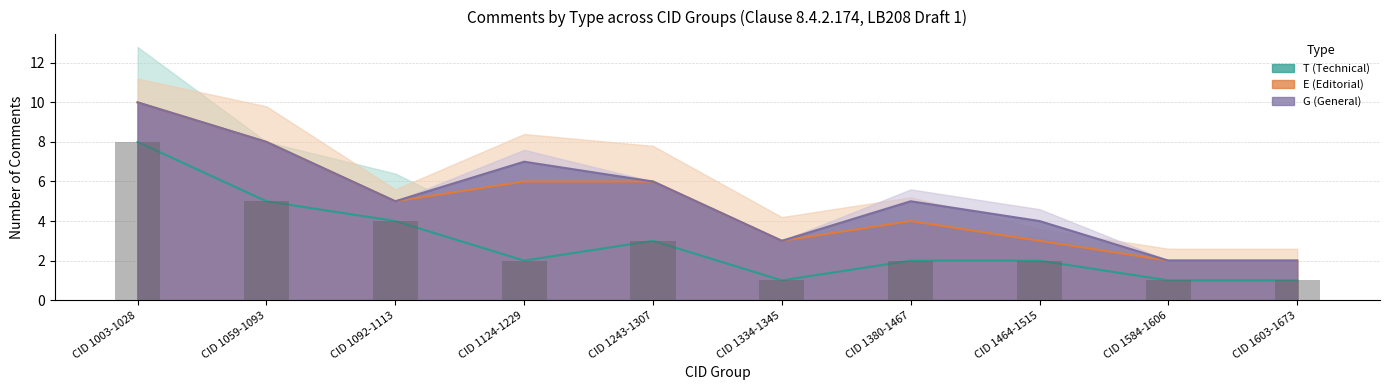

Reading left to right, what are all the values shown in this chart?

T (Technical): CID 1003-1028=8	CID 1059-1093=5	CID 1092-1113=4	CID 1124-1229=2	CID 1243-1307=3	CID 1334-1345=1	CID 1380-1467=2	CID 1464-1515=2	CID 1584-1606=1	CID 1603-1673=1
E (Editorial): CID 1003-1028=2	CID 1059-1093=3	CID 1092-1113=1	CID 1124-1229=4	CID 1243-1307=3	CID 1334-1345=2	CID 1380-1467=2	CID 1464-1515=1	CID 1584-1606=1	CID 1603-1673=1
G (General): CID 1003-1028=0	CID 1059-1093=0	CID 1092-1113=0	CID 1124-1229=1	CID 1243-1307=0	CID 1334-1345=0	CID 1380-1467=1	CID 1464-1515=1	CID 1584-1606=0	CID 1603-1673=0